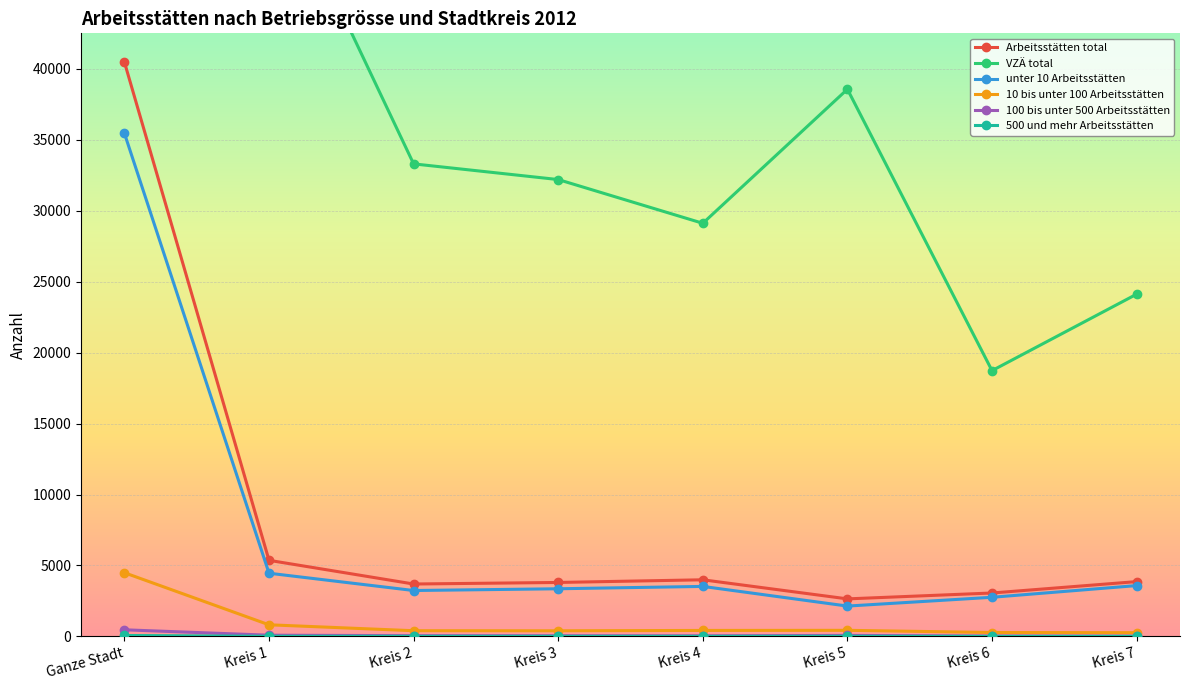

At which label does unter 10 Arbeitsstätten reach its peak?

Ganze Stadt